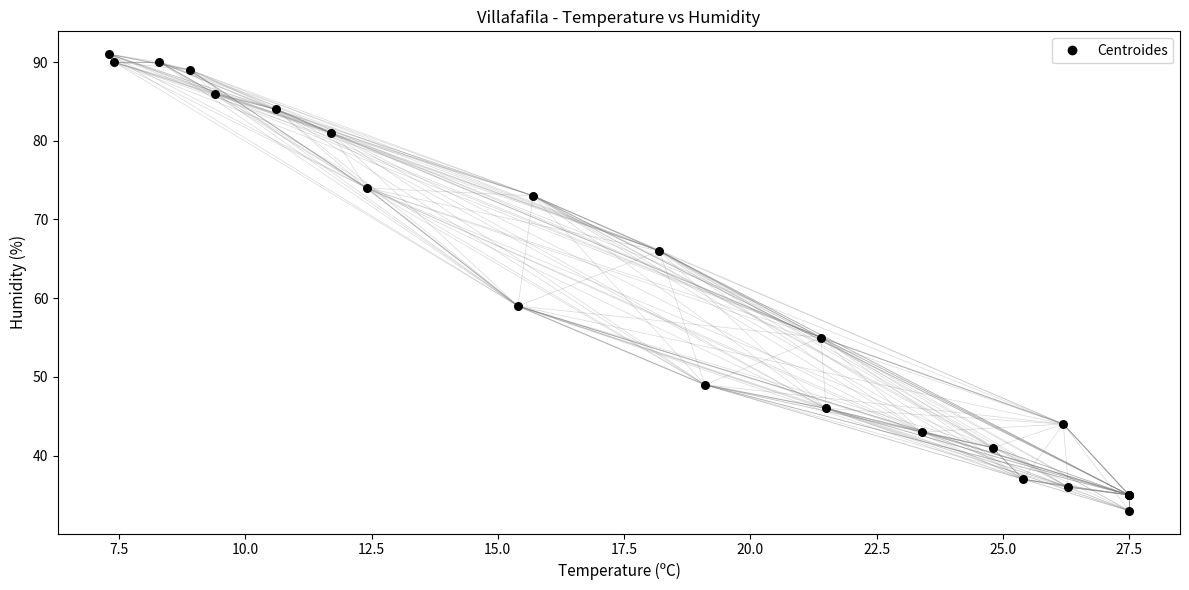

What Y value in the scatter plot is closest to 62?

59